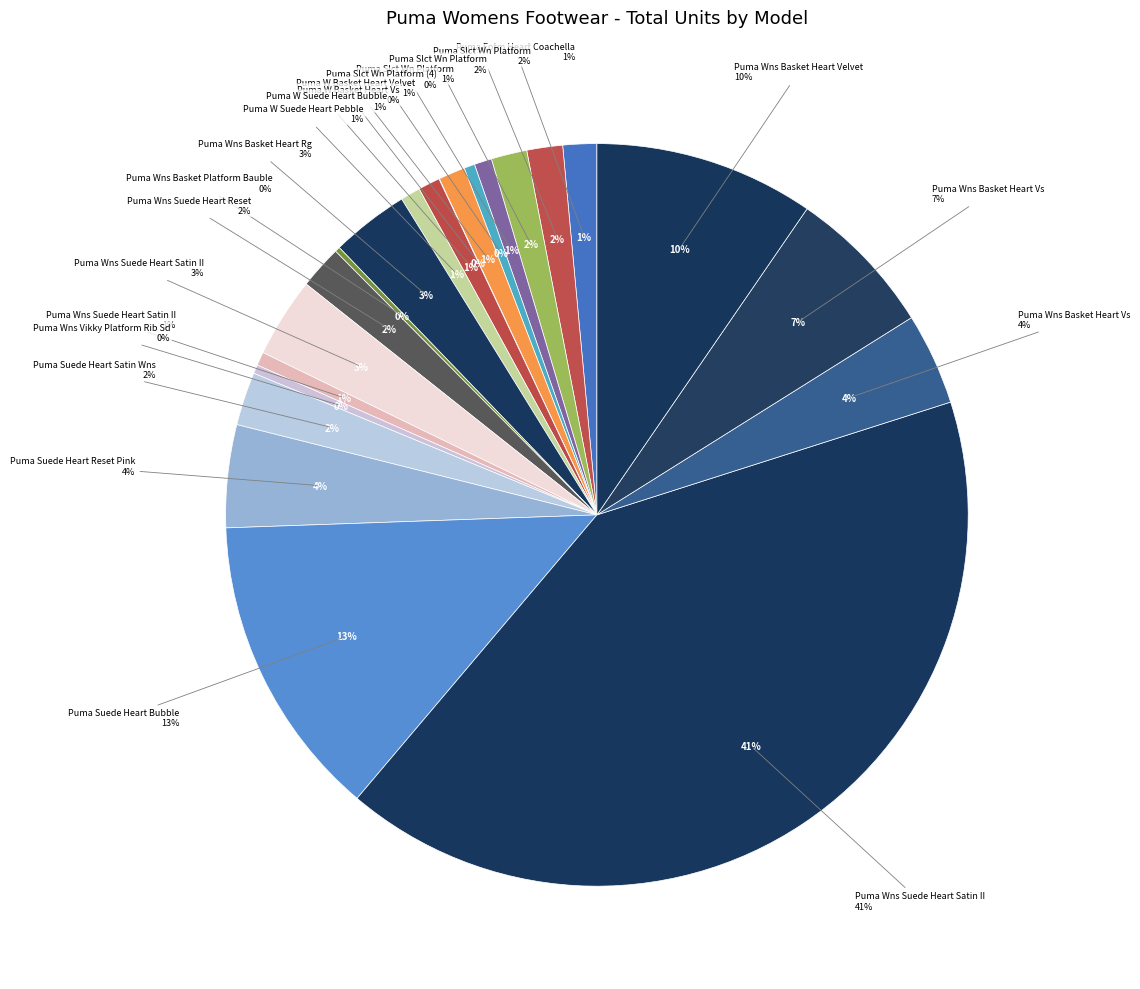

How many segments does this pie chart have?

22